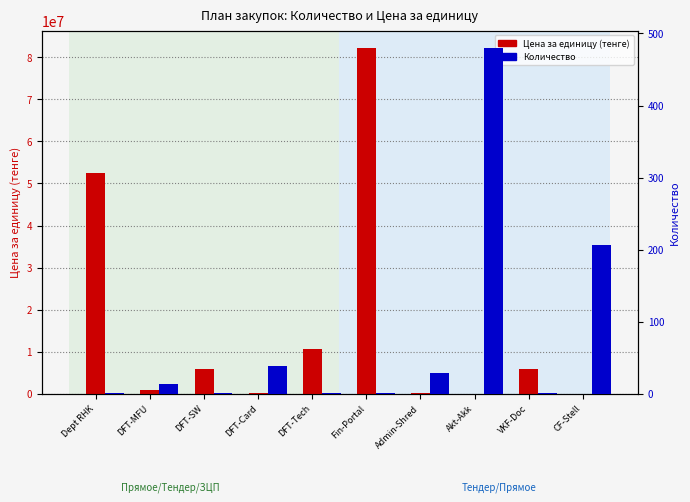

At which label is Цена за единицу (тенге) closest to 41118209?

Dept RHK